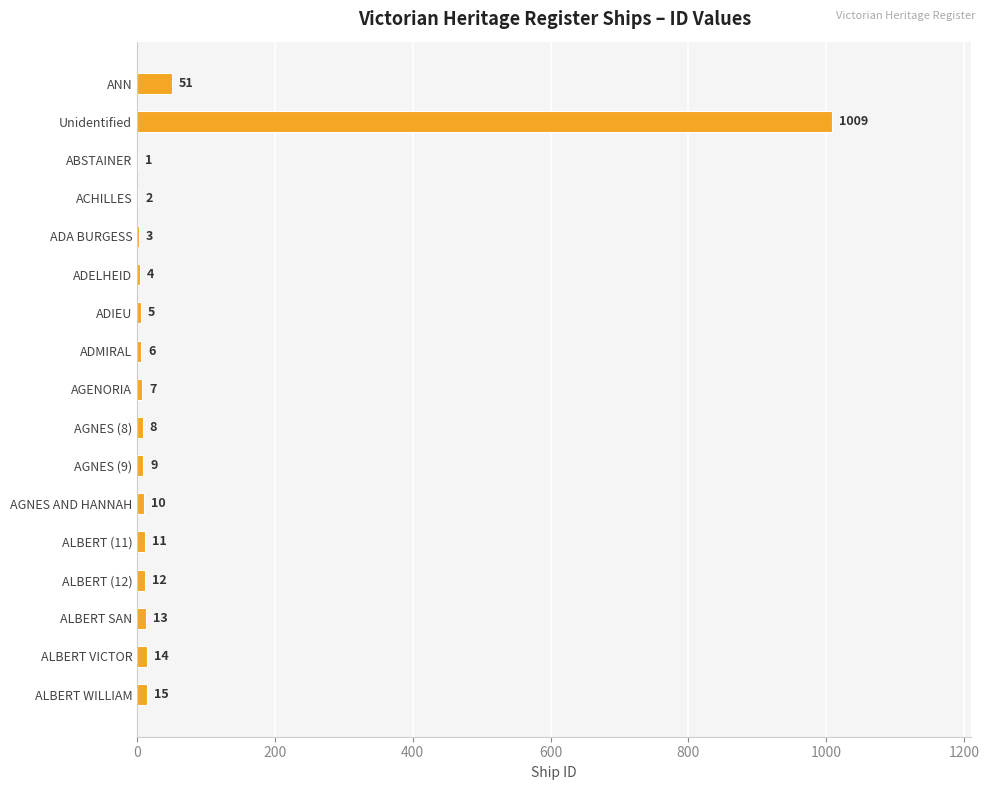

Which has a higher value, ADELHEID or ACHILLES?

ADELHEID